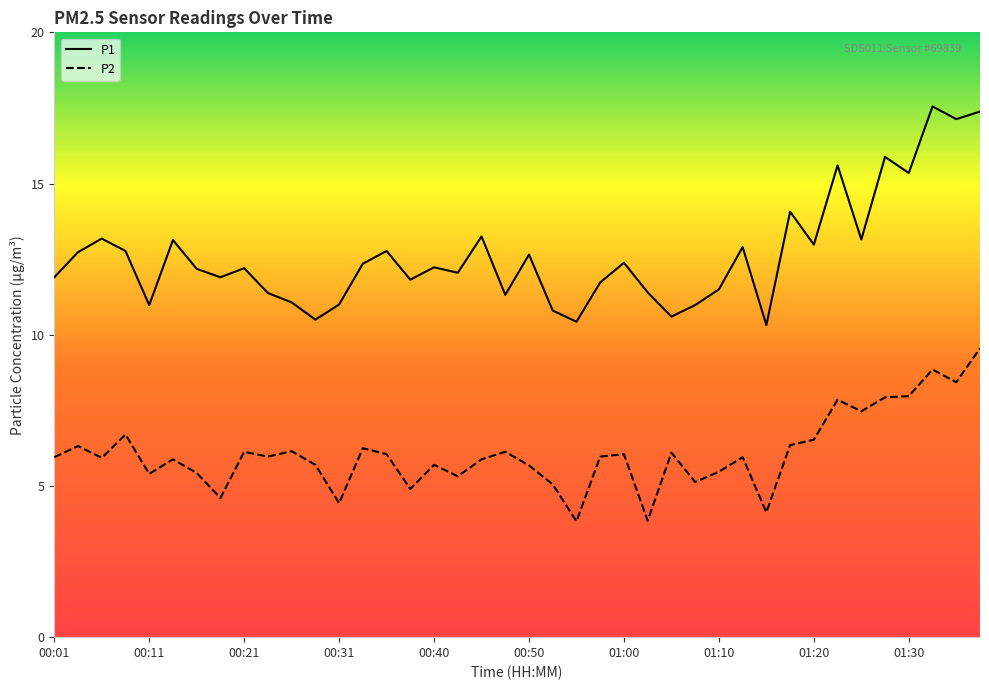

Rank the series by their maximum value, from highest to lowest.

P1, P2